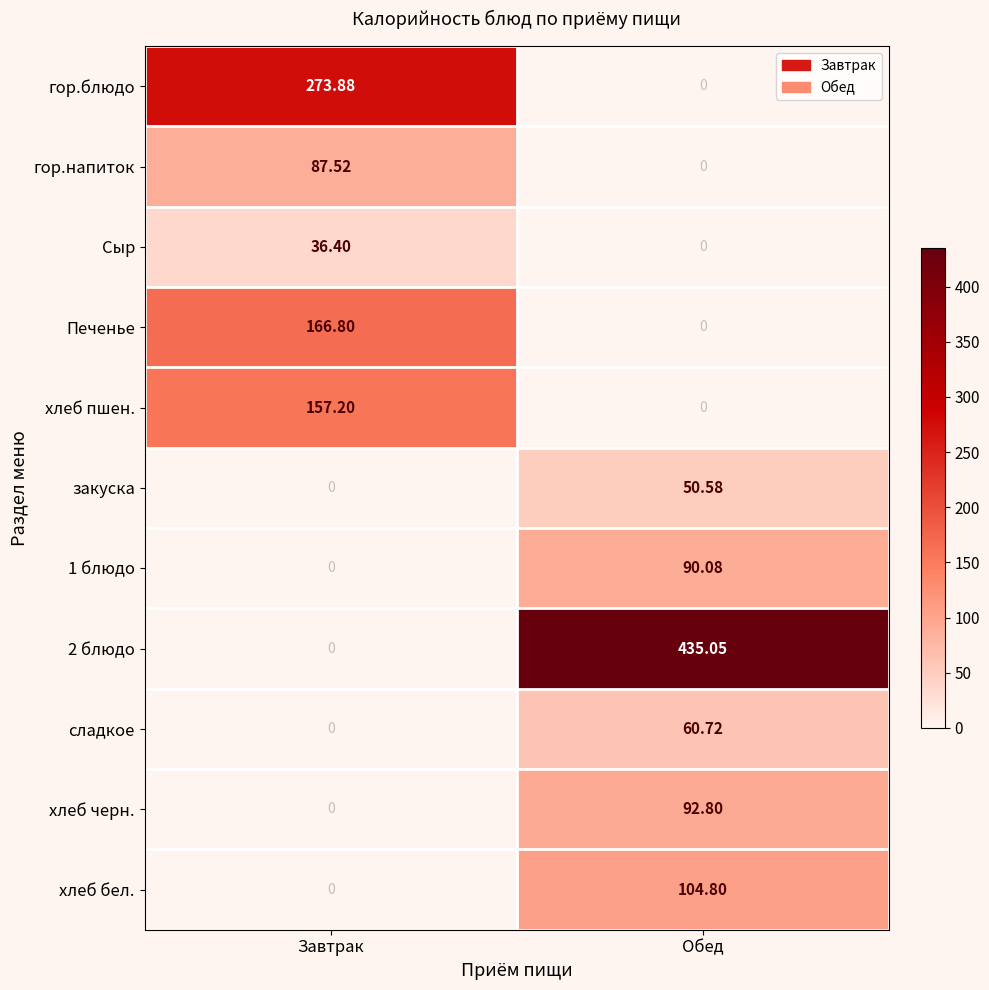

How many series are shown in this chart?

11